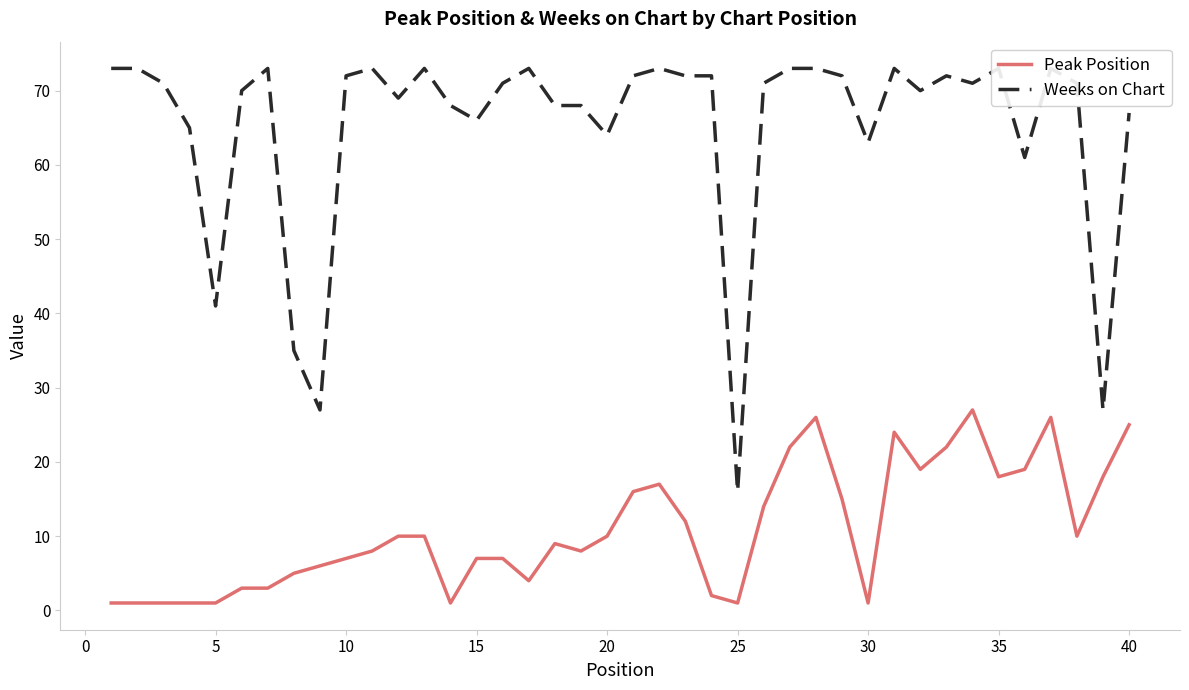

In Peak Position, how many points are higher than both neighbors (excluding endpoints)?

6